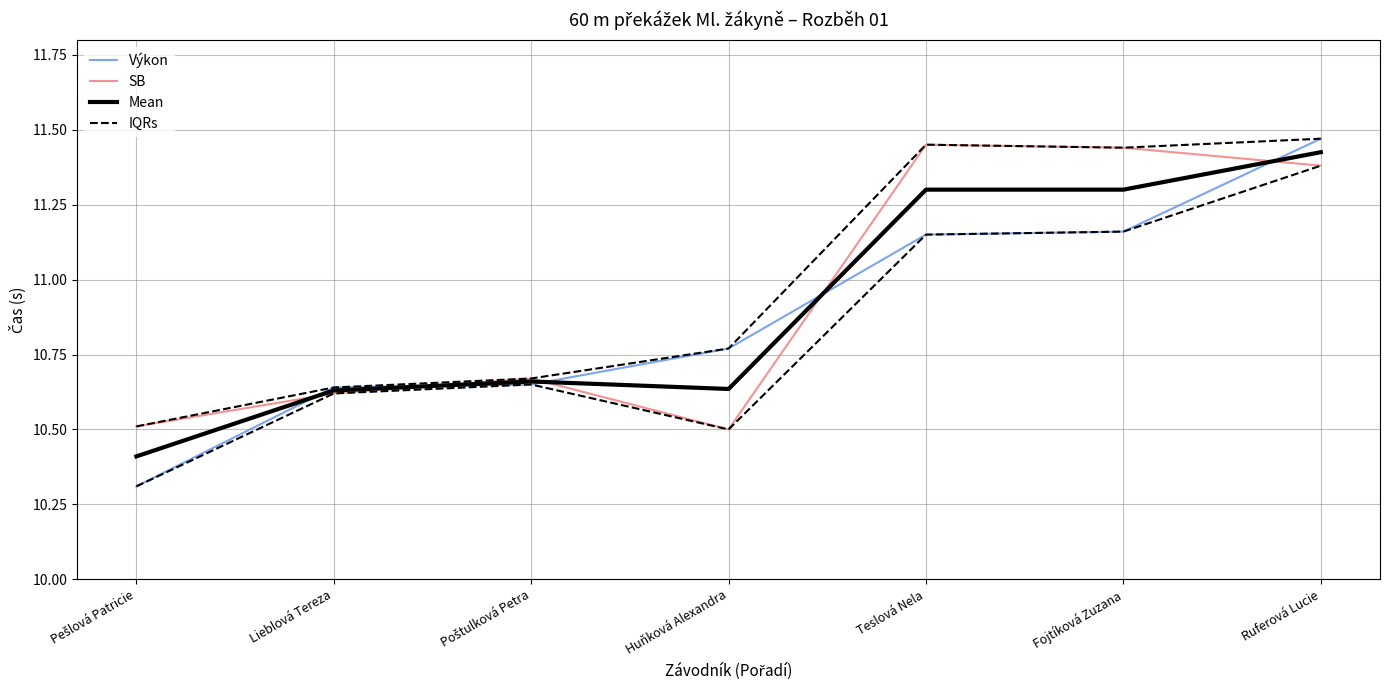

True or false: Mean and IQRs intersect in this chart.

False